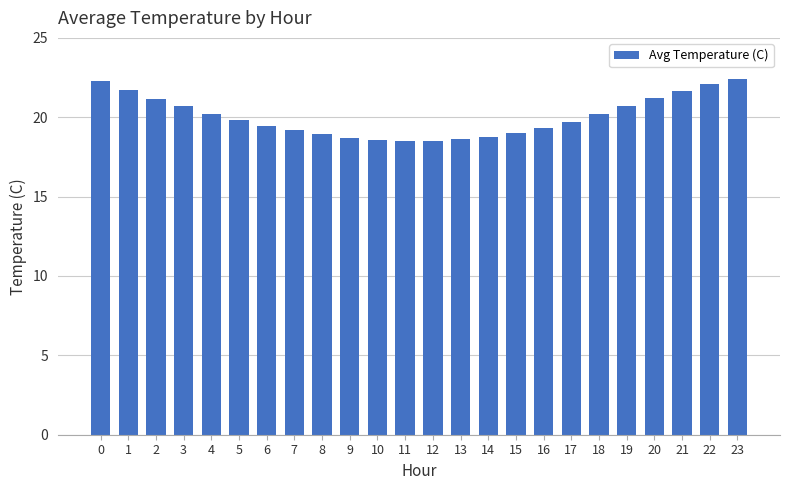

The chart shows a value of 38.5 at 22. True or false?

False